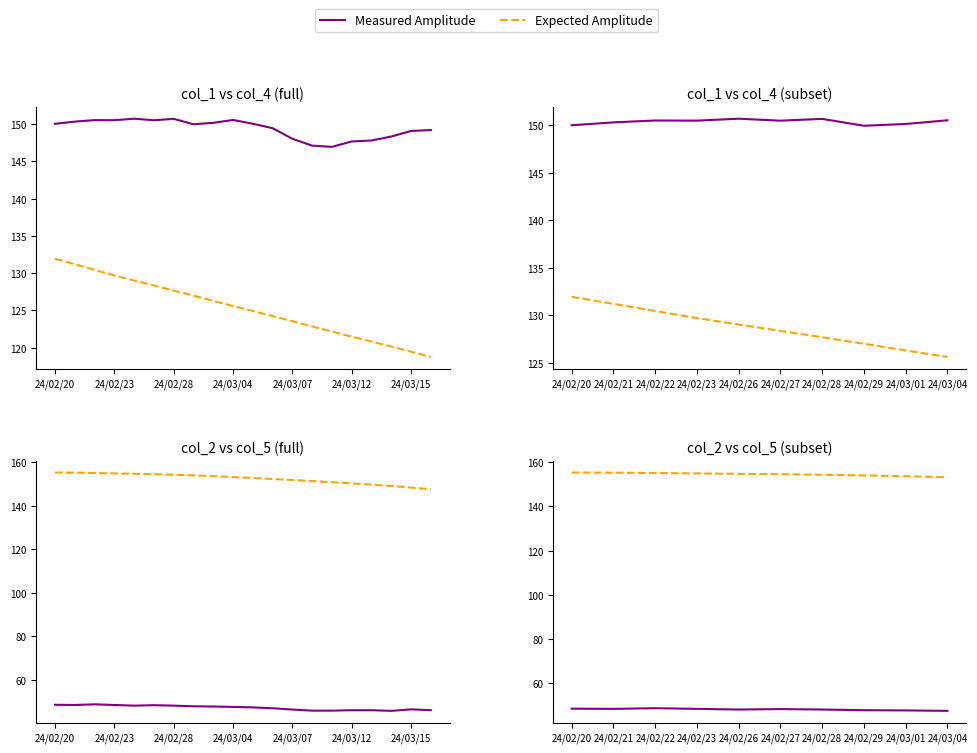

What is the difference between the Expected Amplitude values at 24/03/01 and 24/02/29?

0.4